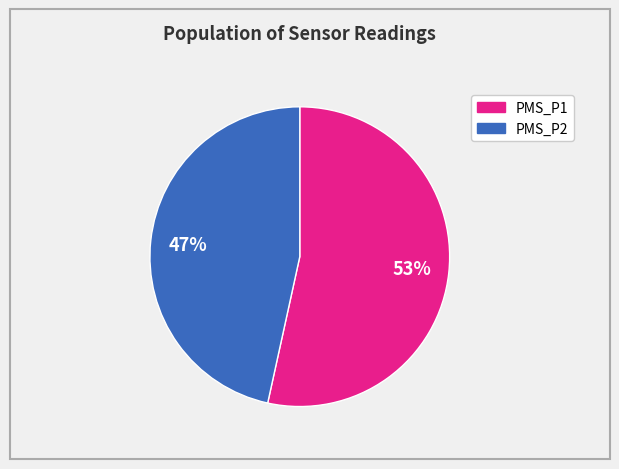

Approximately how many times larger is the value at PMS_P2 compared to PMS_P1?

0.9